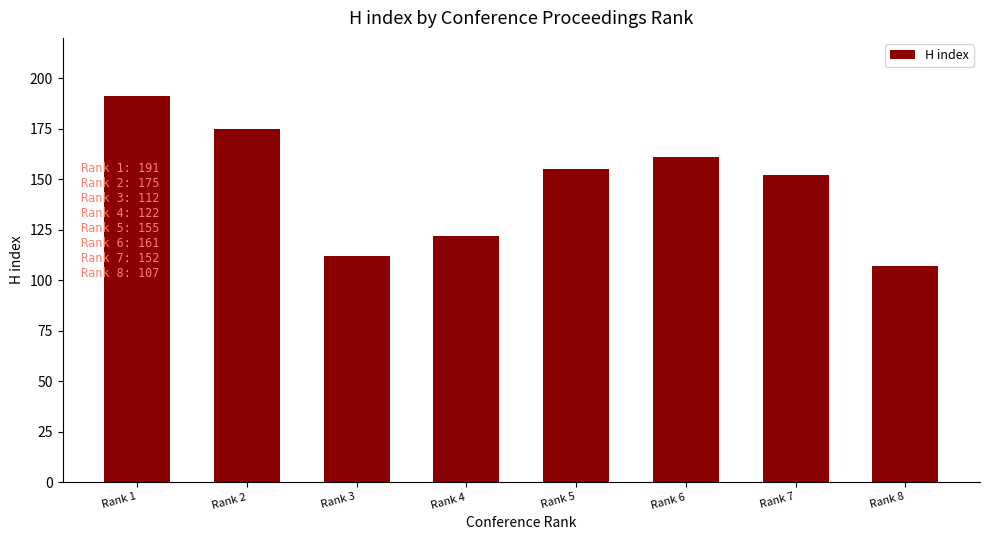

What is the change in value from Rank 1 to Rank 7?

-39